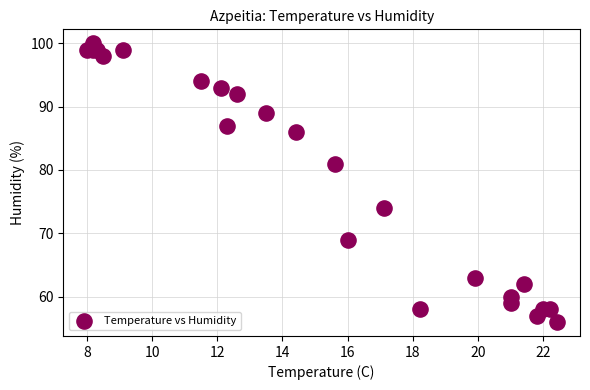

What Y value in the scatter plot is closest to 78?

81